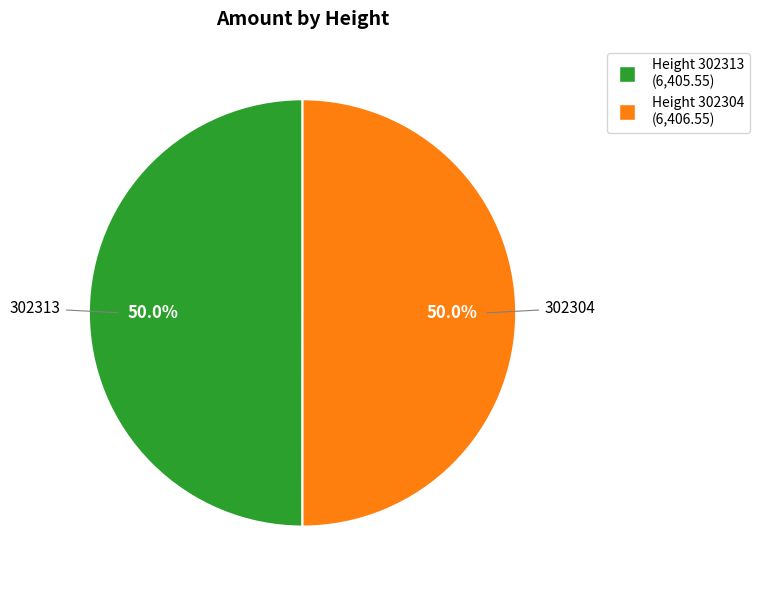

Which category accounts for the majority?

302304